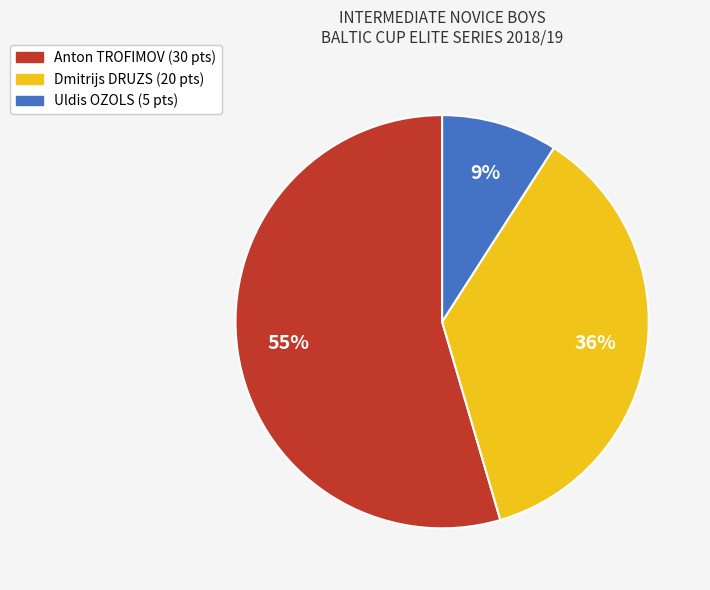

Rank the categories by value from lowest to highest.

Uldis OZOLS, Dmitrijs DRUZS, Anton TROFIMOV